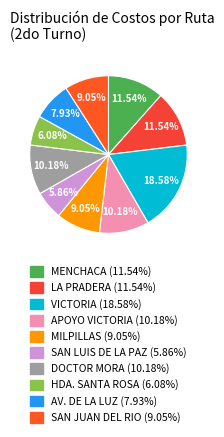

Combined, do SAN JUAN DEL RIO and MENCHACA account for over 50%?

No